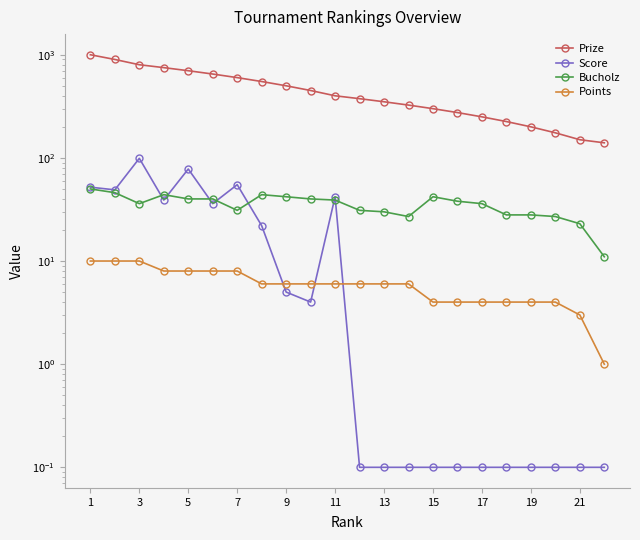

After their last crossing, which series has the higher values: Score or Bucholz?

Bucholz